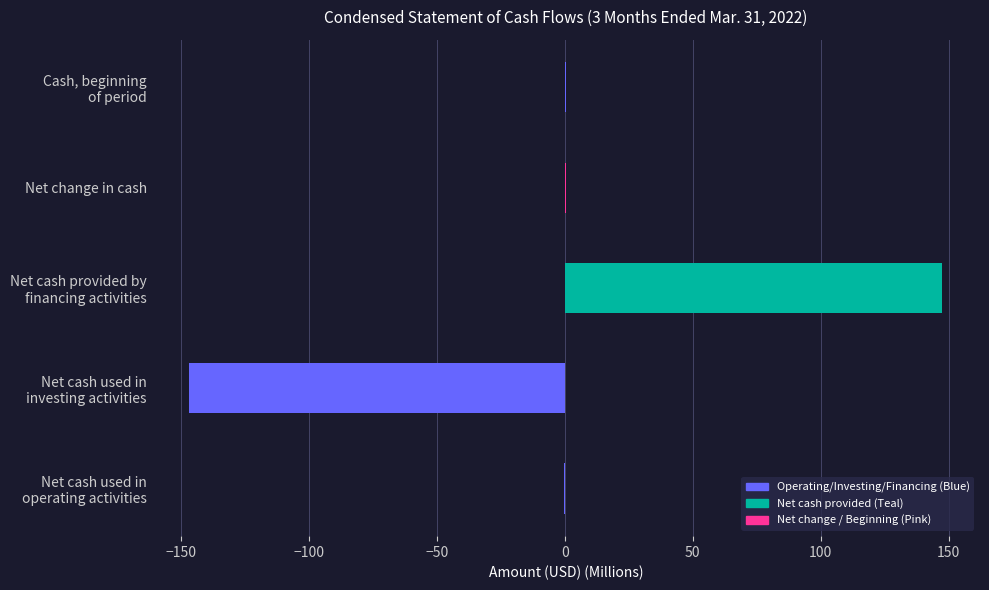

What is the greatest value displayed?

147.5